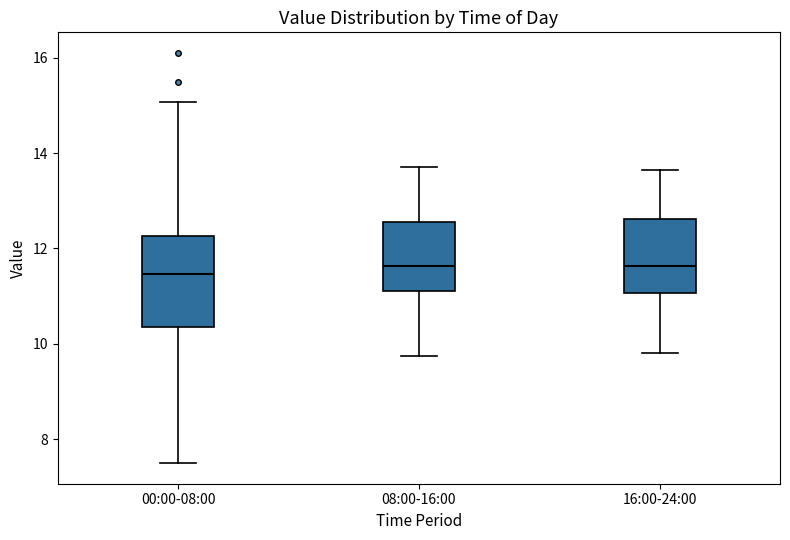

Reading left to right, transcribe this box plot: for each box, give where its median line is, the range the box spans, and where its two whiskers end, as read against the y-axis. The values are not printed on the chart, so give them approximately, as read against the axis.

00:00-08:00: median 11.4, box 10.4 to 12.2, whiskers 7.6 to 15.0
08:00-16:00: median 11.6, box 11.2 to 12.6, whiskers 9.8 to 13.8
16:00-24:00: median 11.6, box 11.0 to 12.6, whiskers 9.8 to 13.6